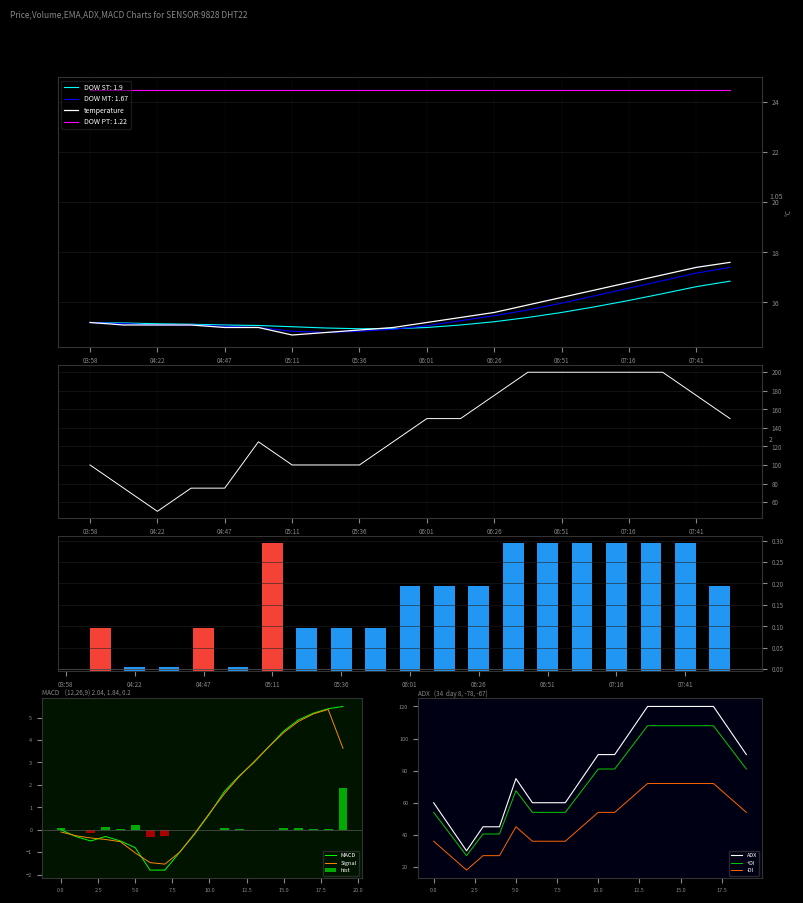

What is the minimum value shown in the chart?

-1.8